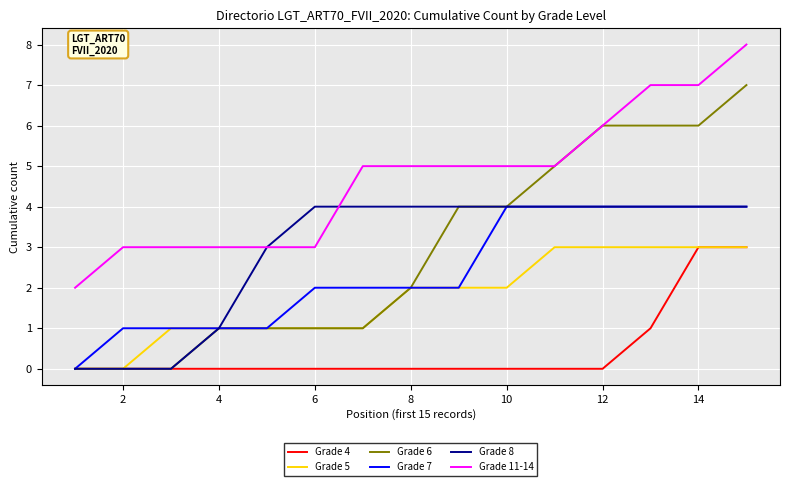

At how many categories does at least one series exceed 0?

15